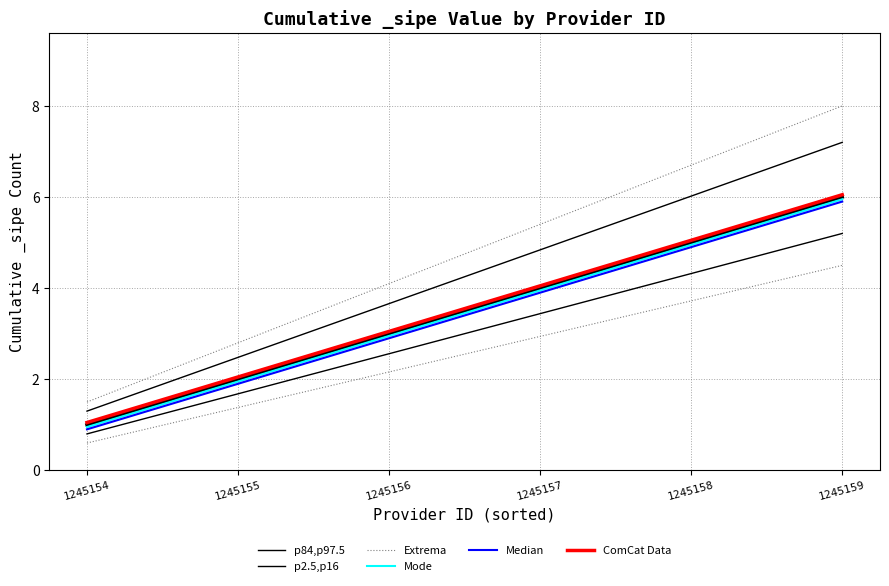

Which category has the lowest value in the p2.5,p16 series?

1245154